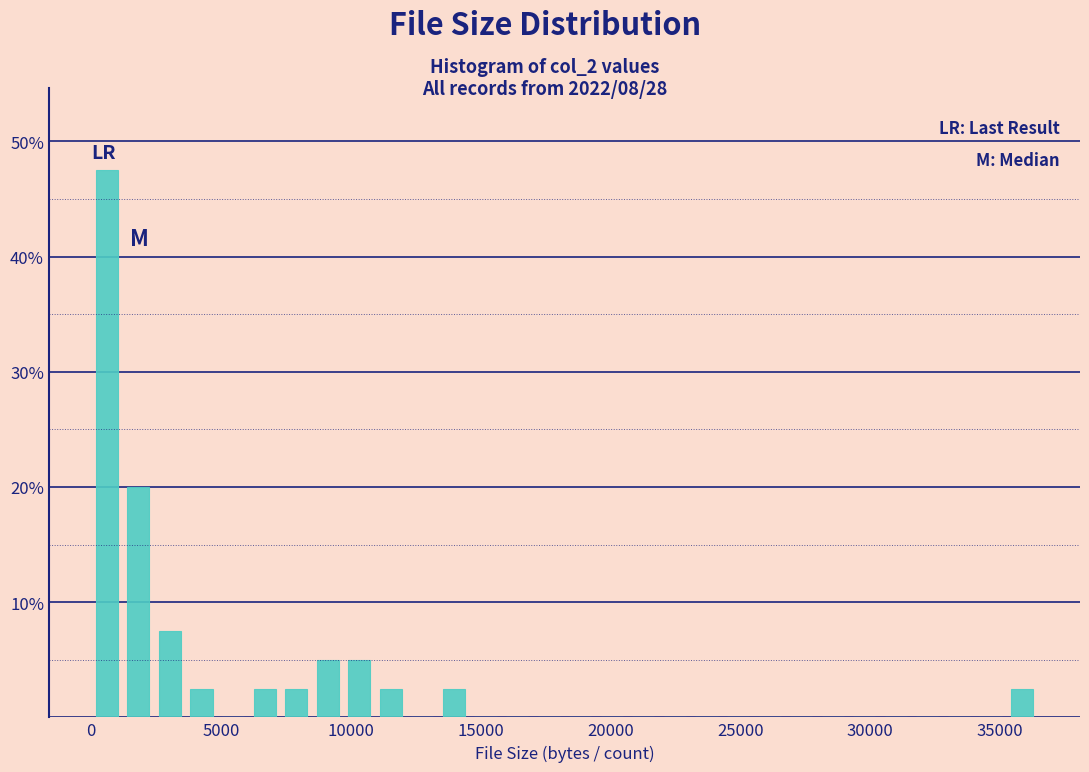

Around what value on the x-axis is the tallest bar? Give the approximate position of its centre, as read against the axis.

500